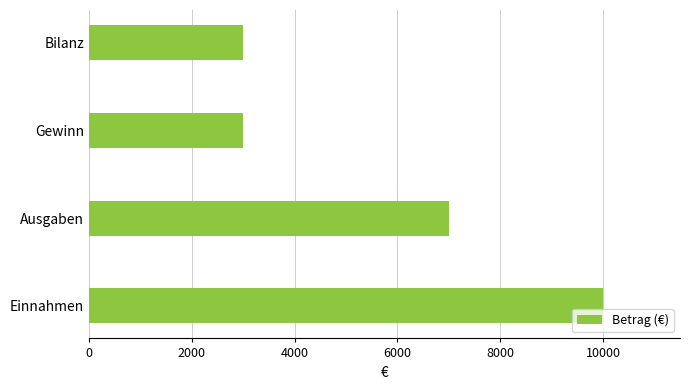

Are the bars grouped side by side (vs. stacked)?

No